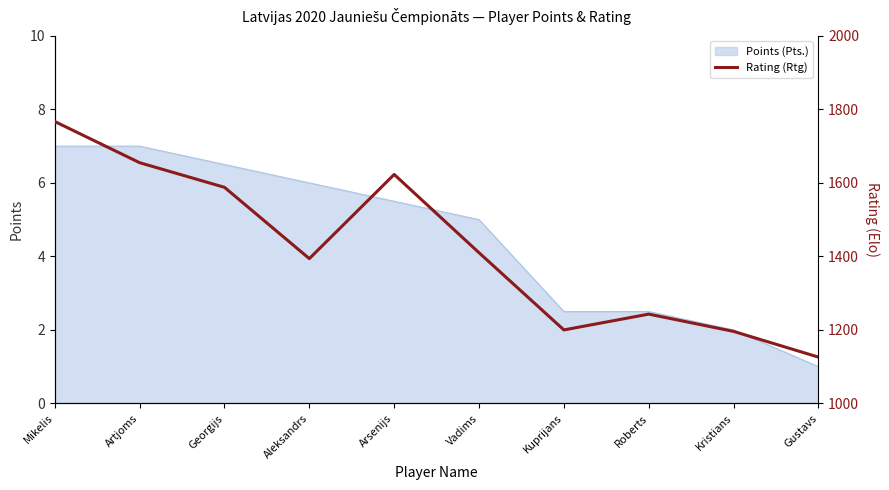

The Points (Pts.) series shows 3.8 at Artjoms. True or false?

False